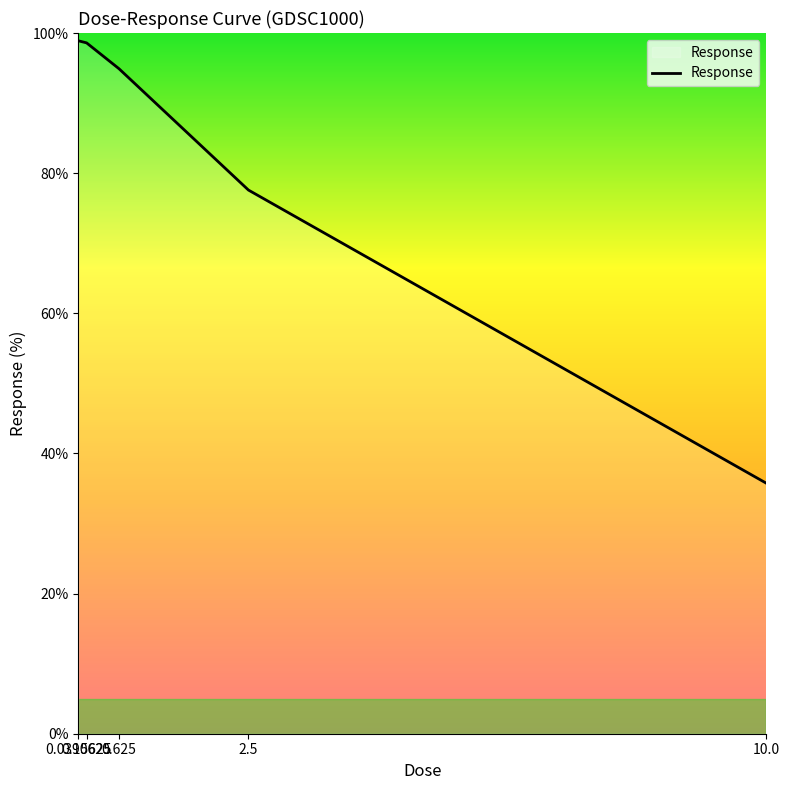

True or false: there are more than 2 points higher than both neighbors.

False